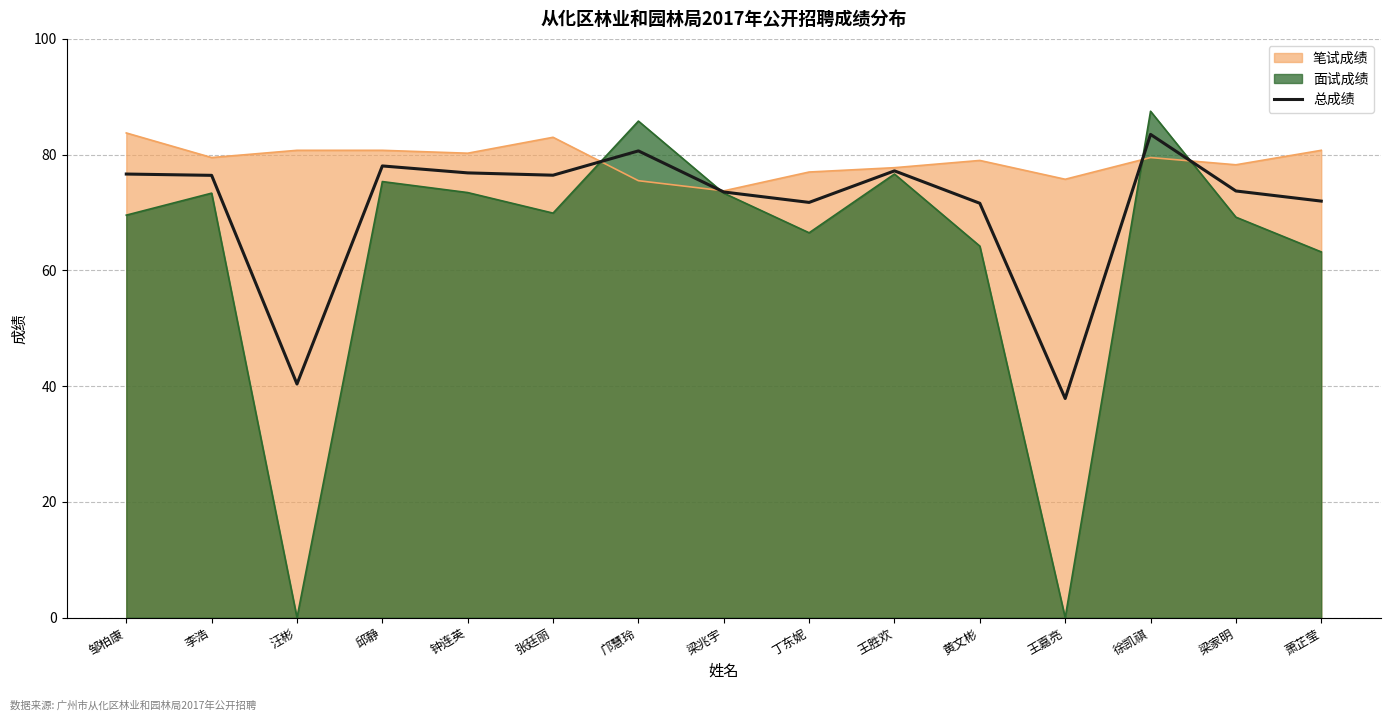

True or false: the data has more than 1 interior local peaks.

True